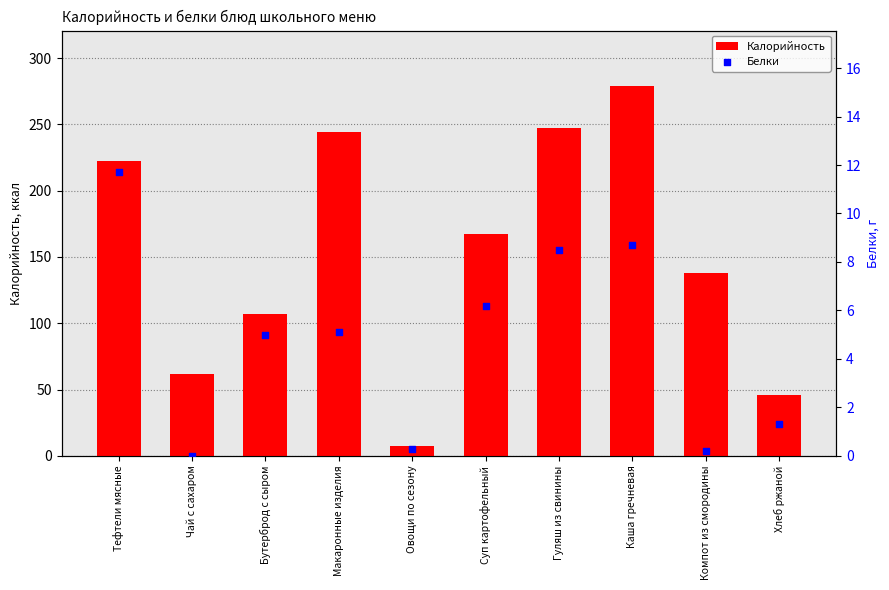

Is the value of Белки at Каша гречневая greater than the value of Калорийность at Компот из смородины?

No